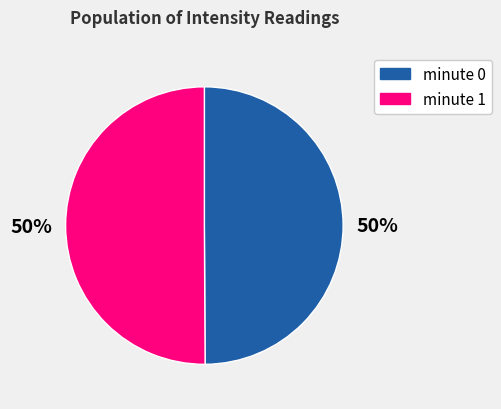

Is it true that minute 1 is 39% of the pie?

False